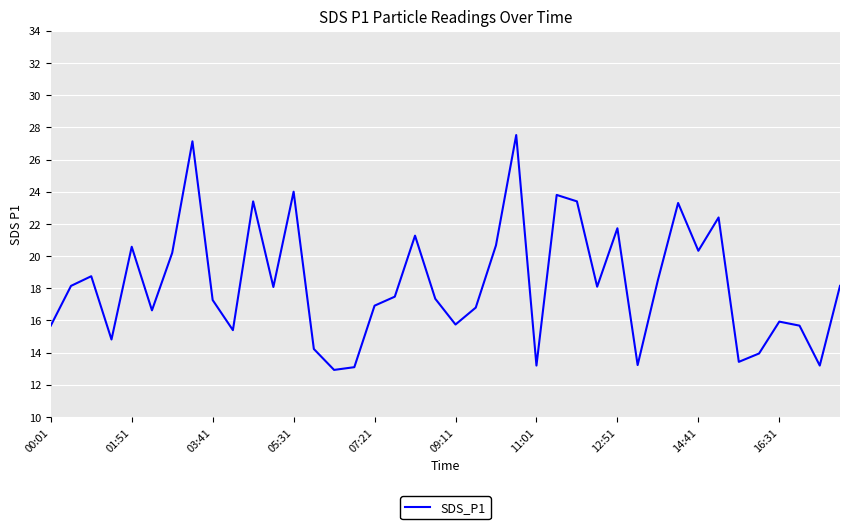

What is the greatest value displayed?

27.5